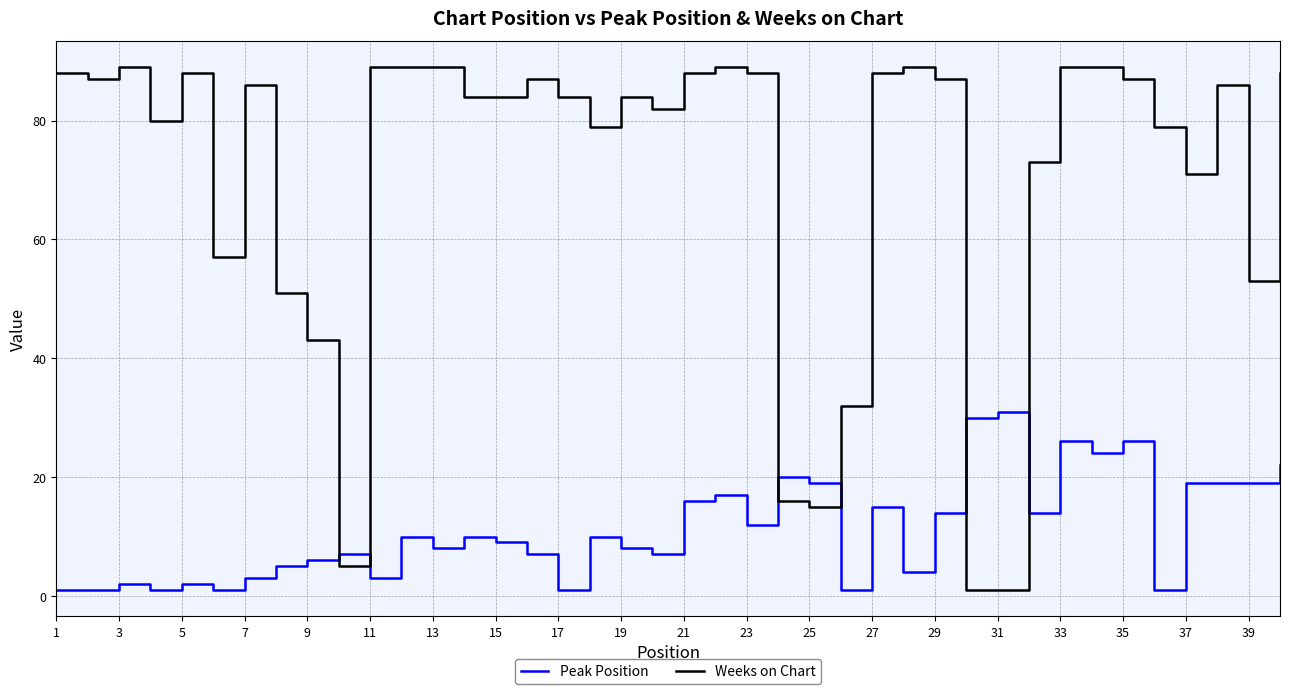

Which series has the widest spread of values?

Weeks on Chart